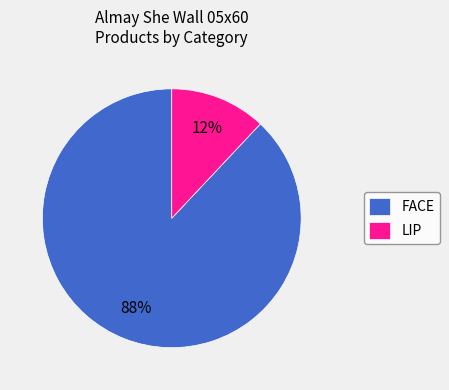

Is the sum of LIP and FACE greater than half?

Yes